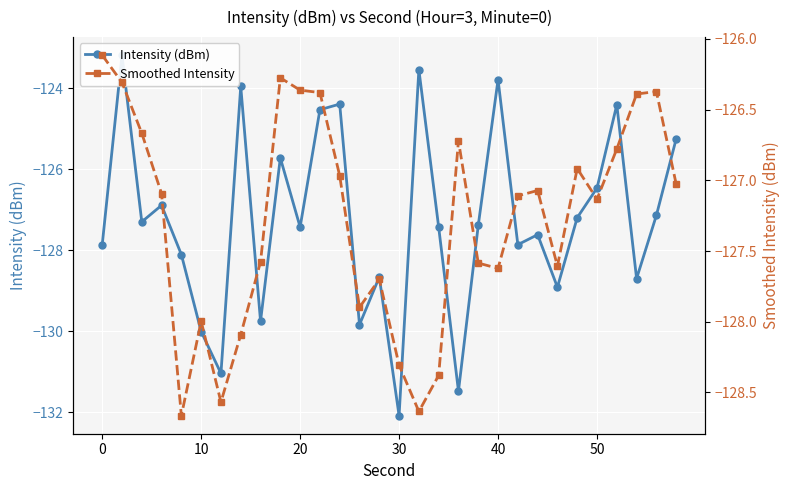

How many data points does each series have?

30